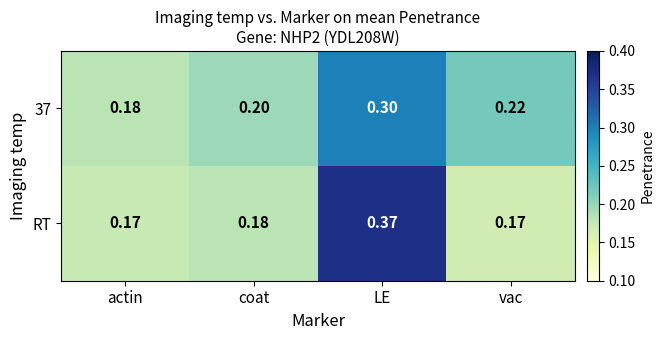

At which category does the chart reach its peak across all series?

LE